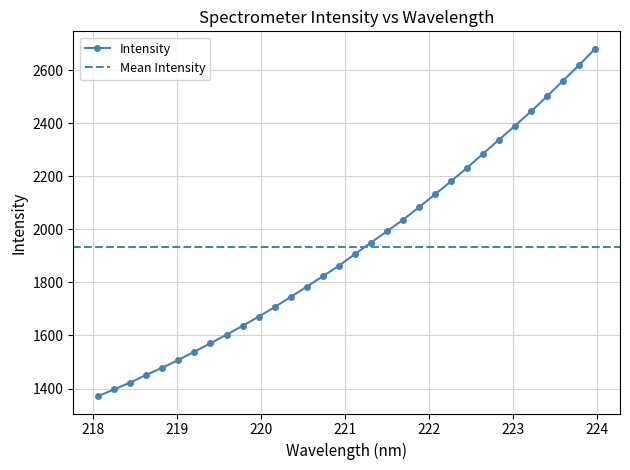

What is the difference between the values at 221.8812 and 222.6447?

201.7